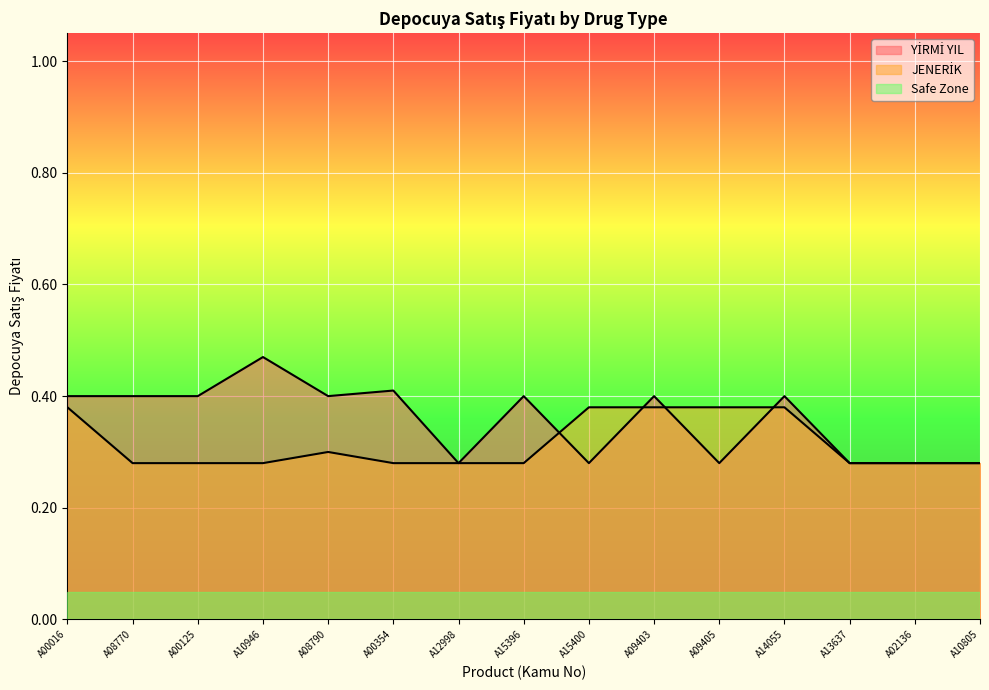

What is the minimum value shown in the chart?

0.3